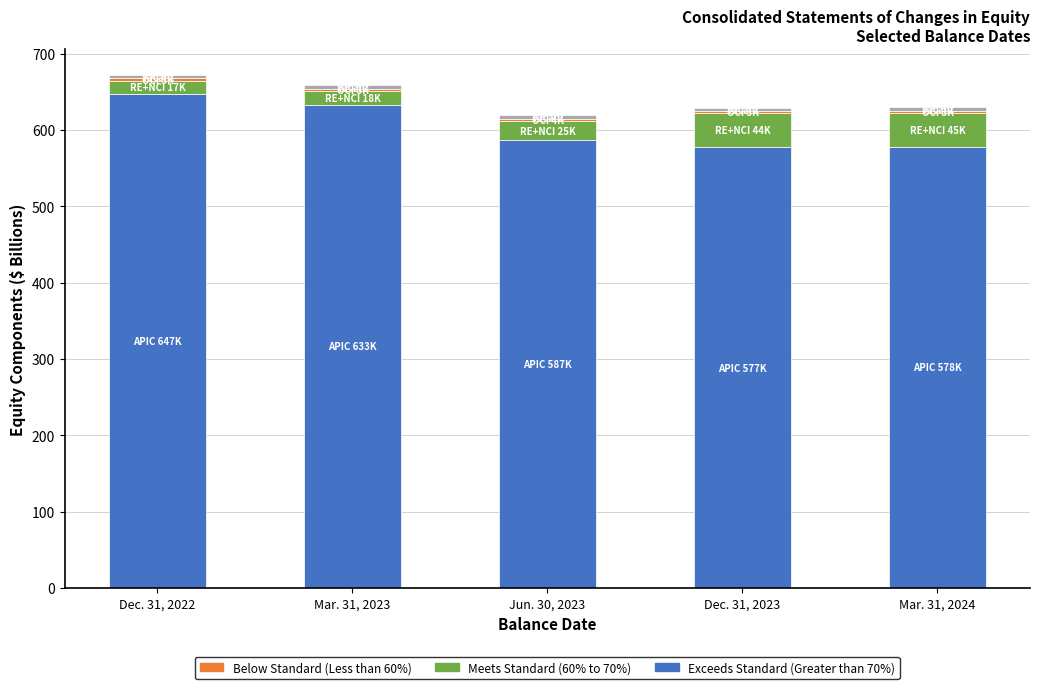

Does the chart contain stacked bars?

Yes